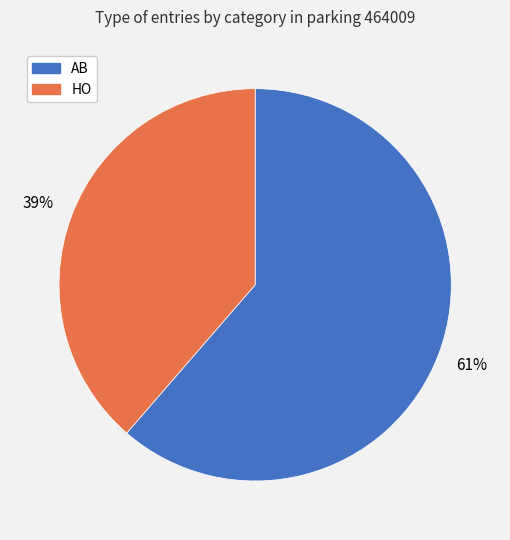

Combined, do AB and HO account for over 50%?

Yes